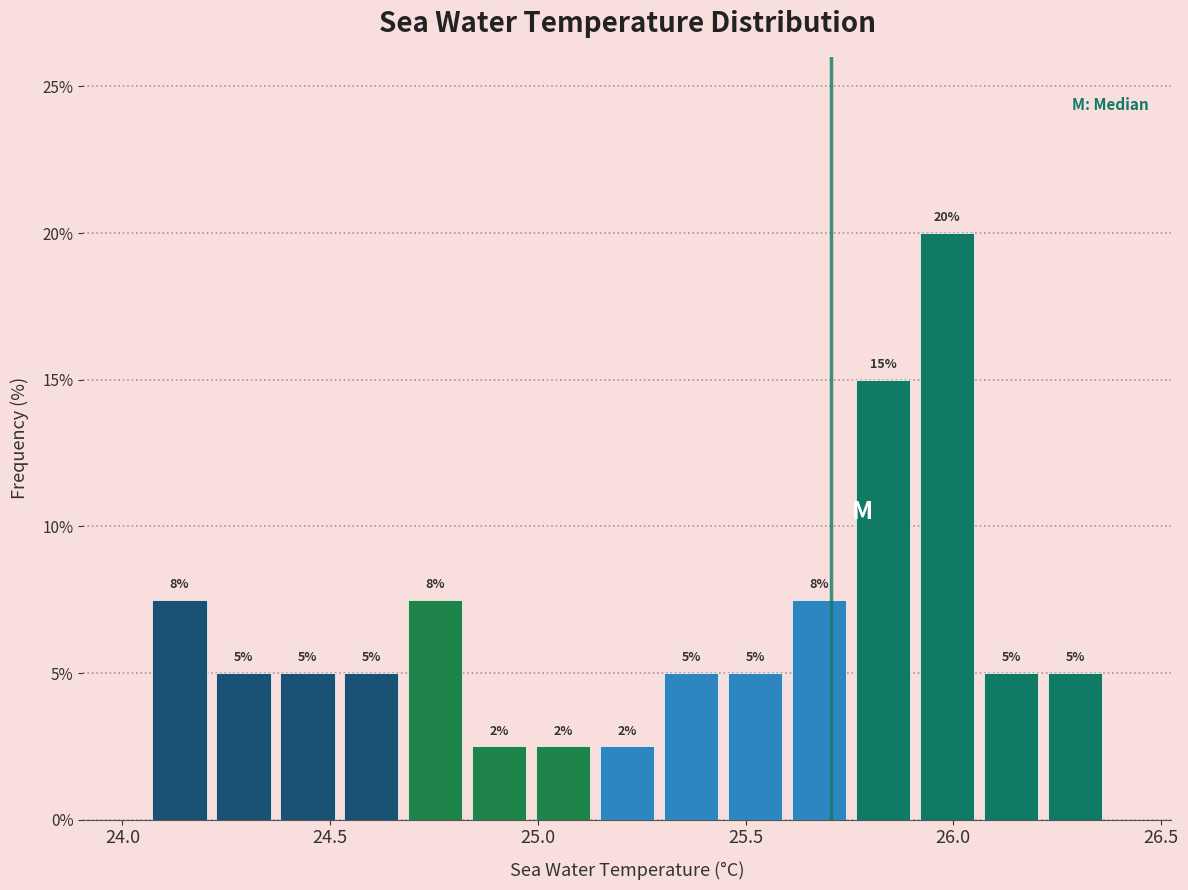

Around what value on the x-axis is the tallest bar? Give the approximate position of its centre, as read against the axis.

26.00